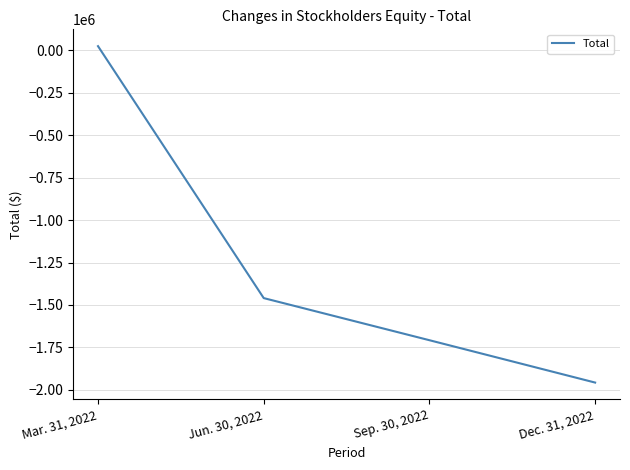

What is the maximum value shown in the chart?

24355